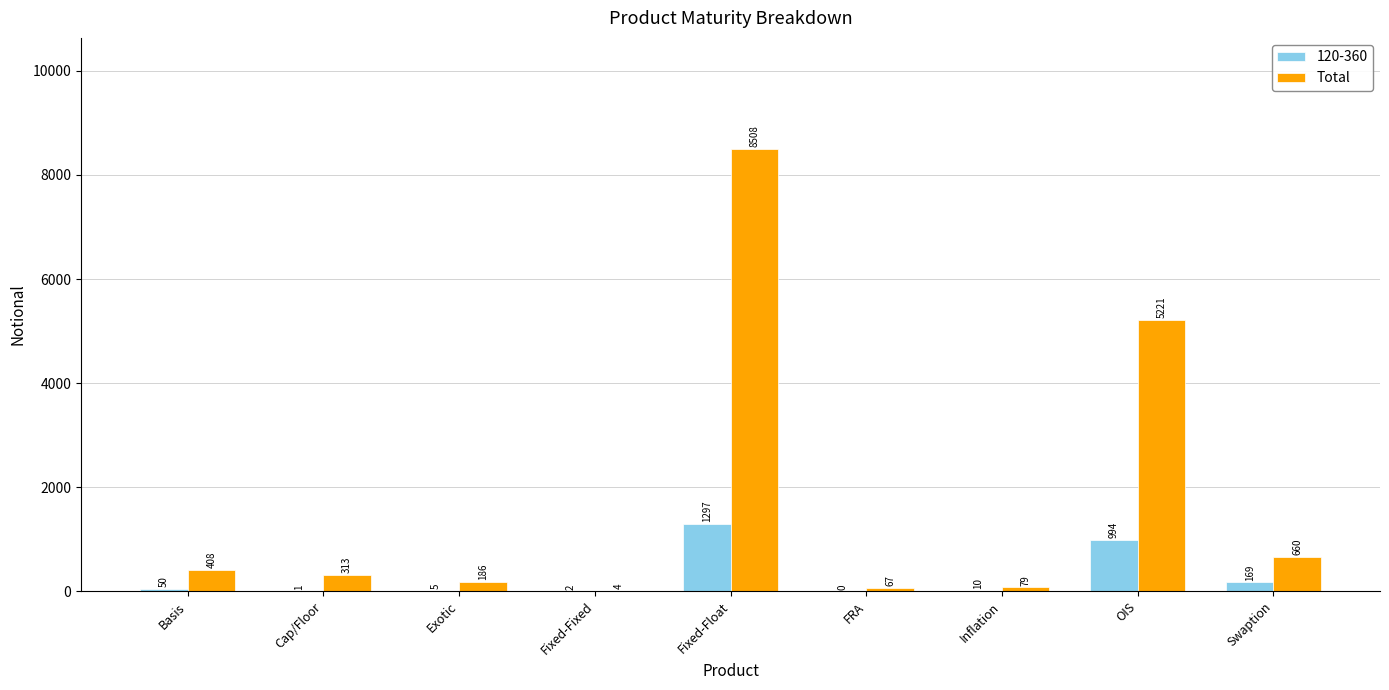

Reading right to left, what are all the values shown in this chart?

120-360: Swaption=169	OIS=994	Inflation=10	FRA=0	Fixed-Float=1297	Fixed-Fixed=2	Exotic=5	Cap/Floor=1	Basis=50
Total: Swaption=660	OIS=5221	Inflation=79	FRA=67	Fixed-Float=8508	Fixed-Fixed=4	Exotic=186	Cap/Floor=313	Basis=408